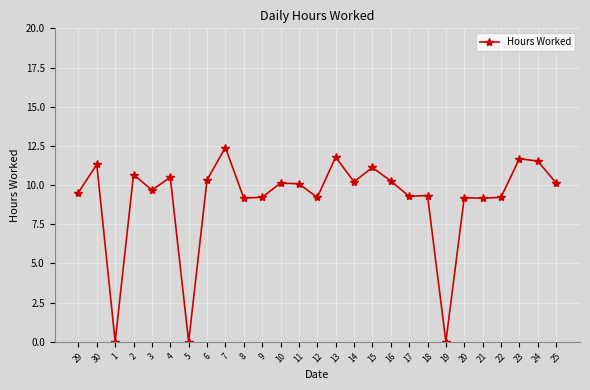

What is the difference between the values at 13 and 15?

0.7